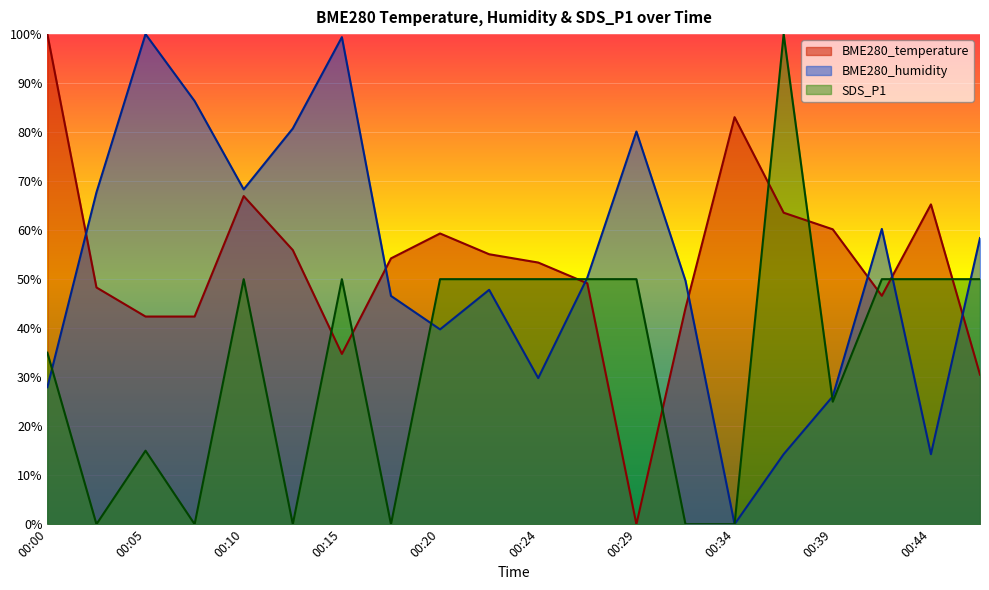

Reading right to left, extract all data points from this chart.

BME280_temperature: 00:46=30.5	00:44=65.3	00:41=46.6	00:39=60.2	00:37=63.6	00:34=83.1	00:32=44.1	00:29=0.0	00:27=49.2	00:24=53.4	00:22=55.1	00:20=59.3	00:17=54.2	00:15=34.7	00:12=55.9	00:10=66.9	00:07=42.4	00:05=42.4	00:02=48.3	00:00=100.0
BME280_humidity: 00:46=58.4	00:44=14.3	00:41=60.2	00:39=26.1	00:37=14.3	00:34=0.0	00:32=49.7	00:29=80.1	00:27=50.3	00:24=29.8	00:22=47.8	00:20=39.8	00:17=46.6	00:15=99.4	00:12=80.7	00:10=68.3	00:07=86.3	00:05=100.0	00:02=67.7	00:00=28.0
SDS_P1: 00:46=50.0	00:44=50.0	00:41=50.0	00:39=25.0	00:37=100.0	00:34=0.0	00:32=0.0	00:29=50.0	00:27=50.0	00:24=50.0	00:22=50.0	00:20=50.0	00:17=0.0	00:15=50.0	00:12=0.0	00:10=50.0	00:07=0.0	00:05=15.0	00:02=0.0	00:00=35.0